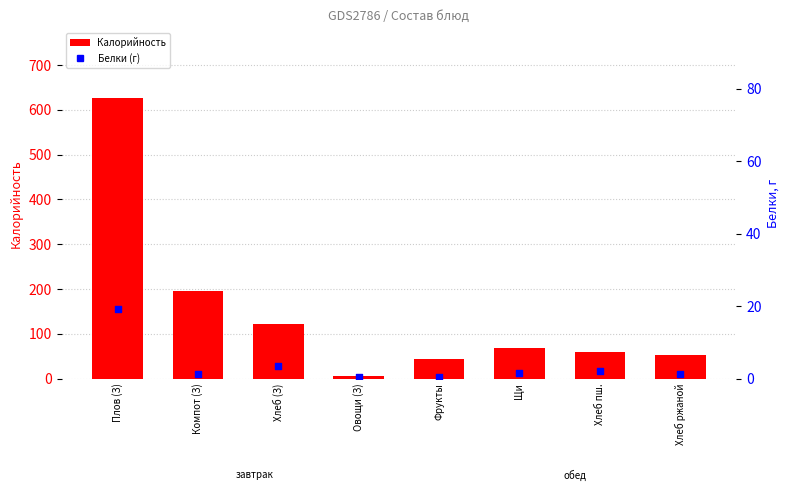

At how many categories does at least one series exceed 388?

1